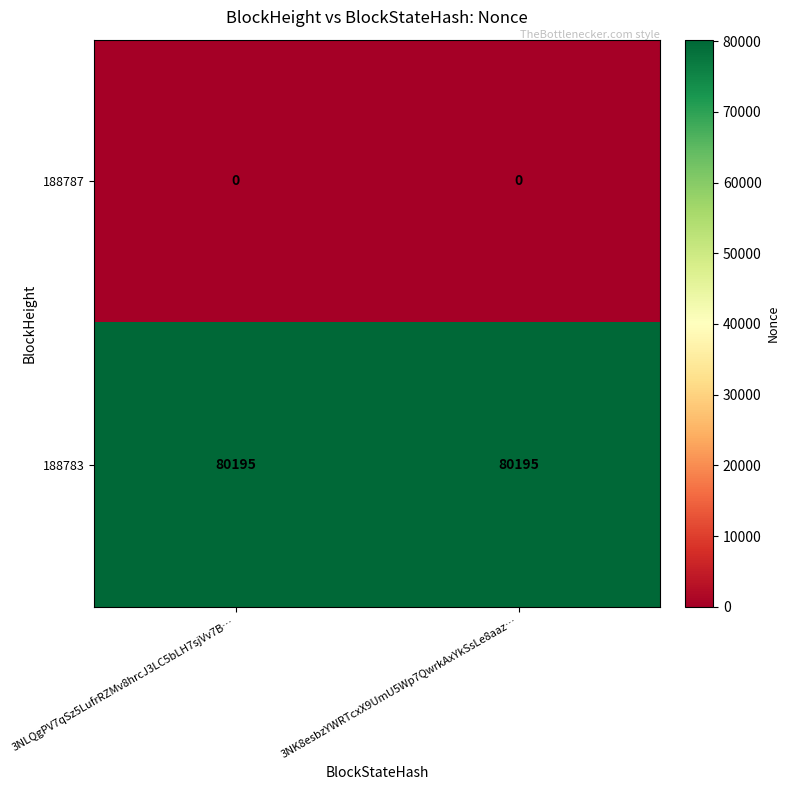

What is the maximum value shown in the chart?

80195